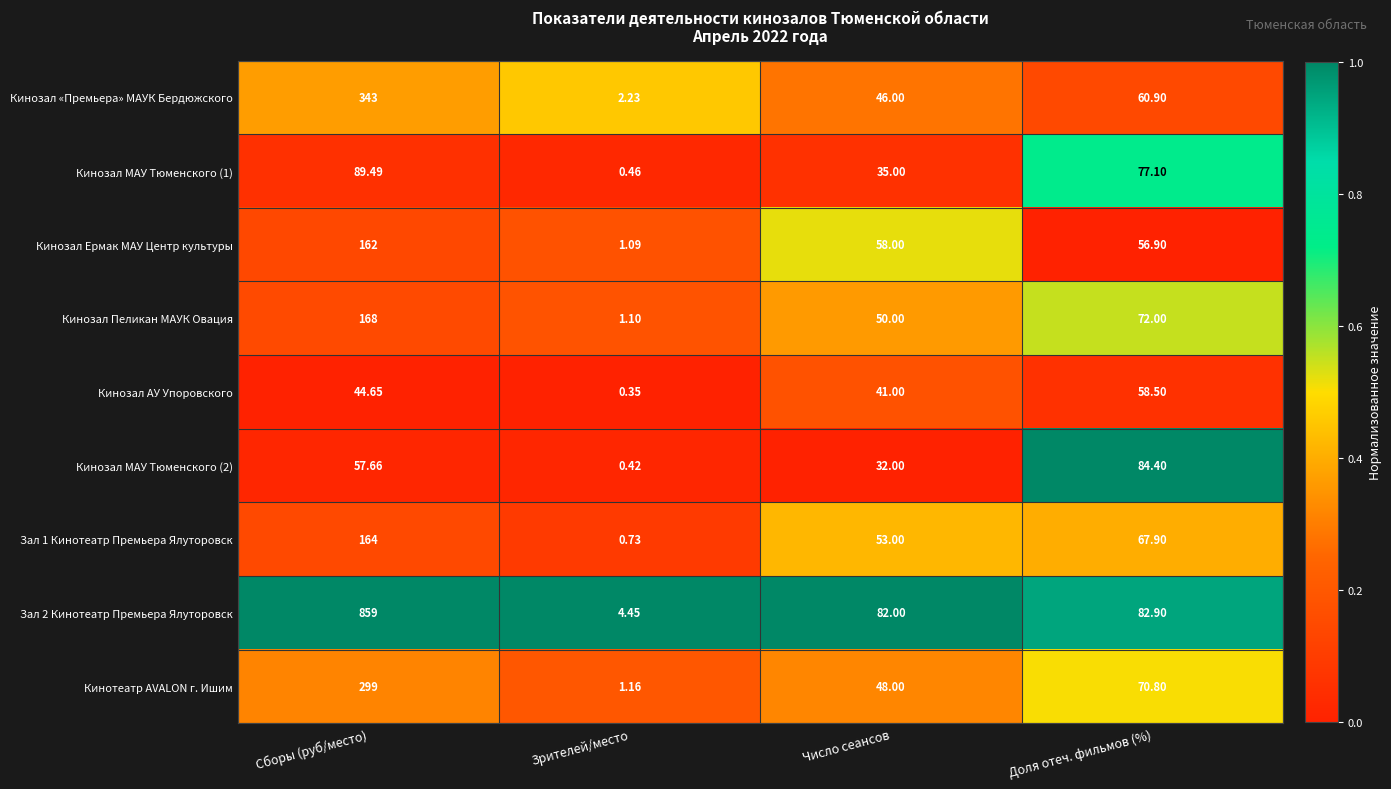

Where is Кинозал Ермак МАУ Центр культуры nearest to the value 81?

Число сеансов